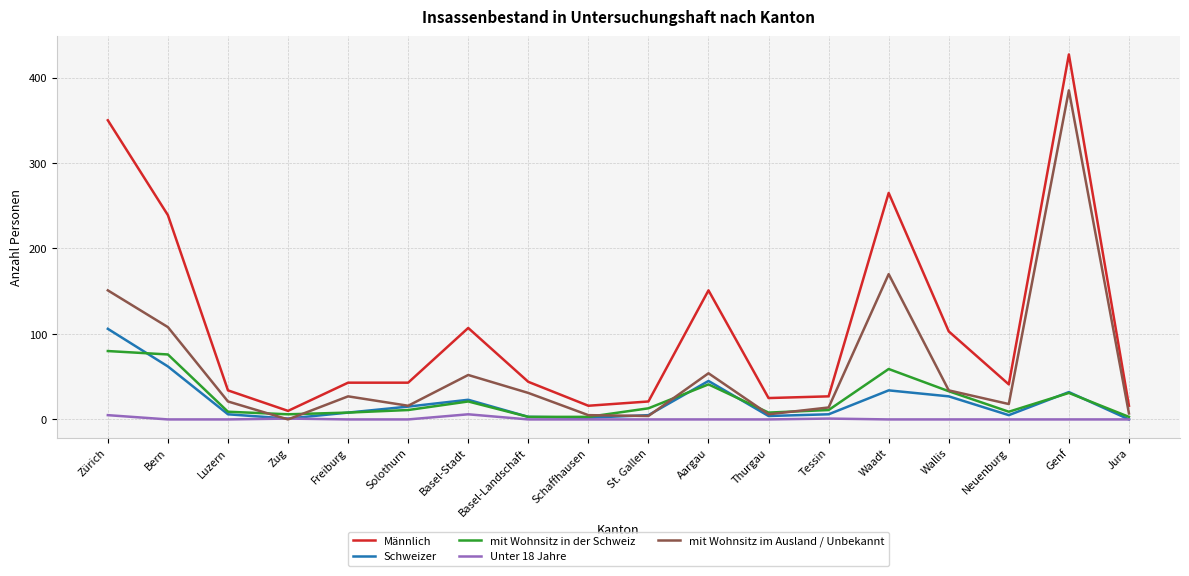

True or false: Männlich and Unter 18 Jahre intersect in this chart.

False